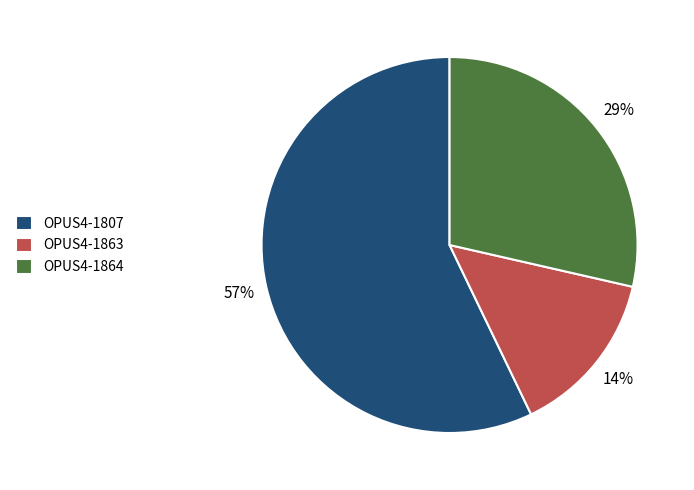

How many segments does this pie chart have?

3